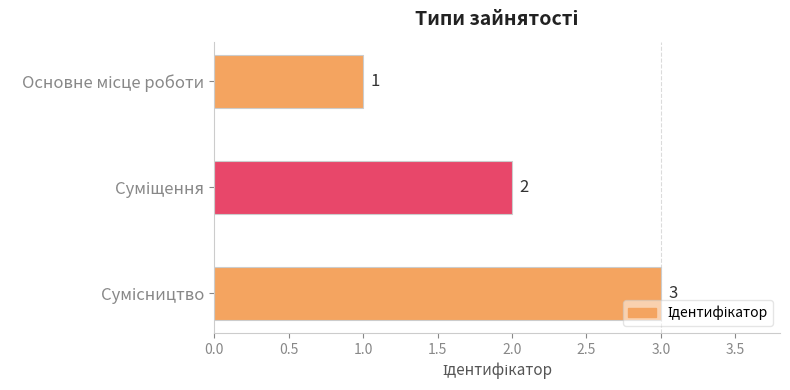

Count the values in the range 1 to 3.

3